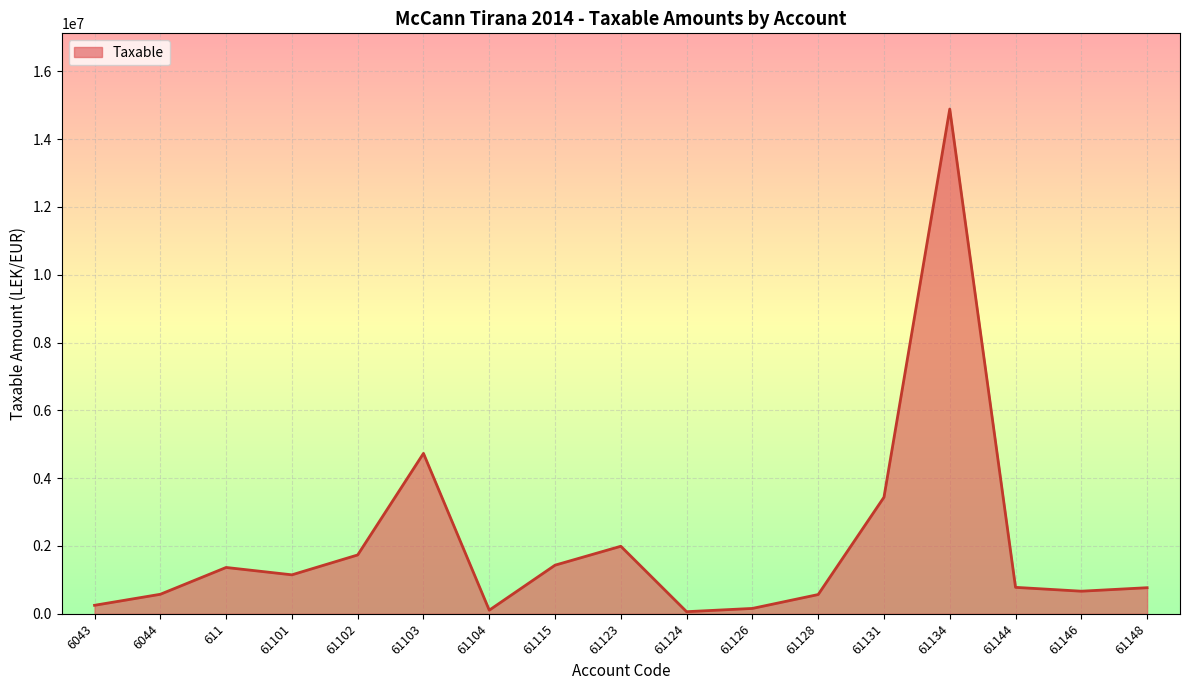

Between 61134 and 611, which is larger?

61134